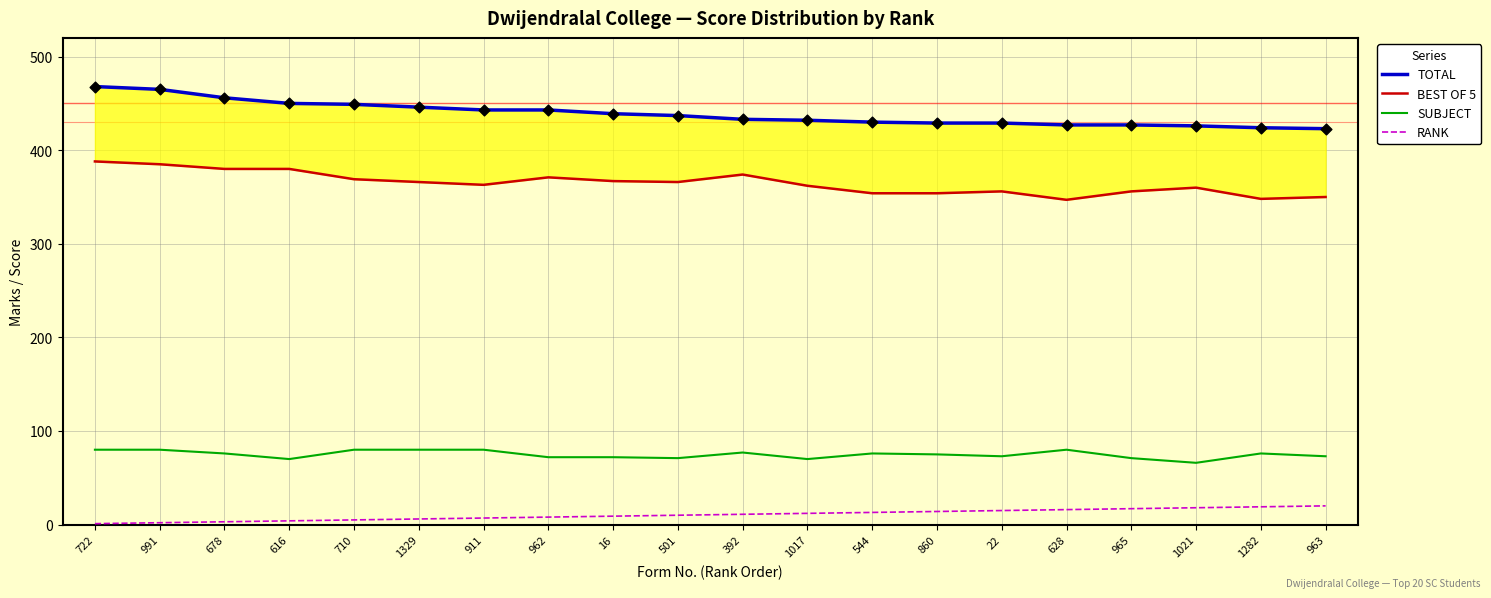

At which category is the sum across all series the highest?

722